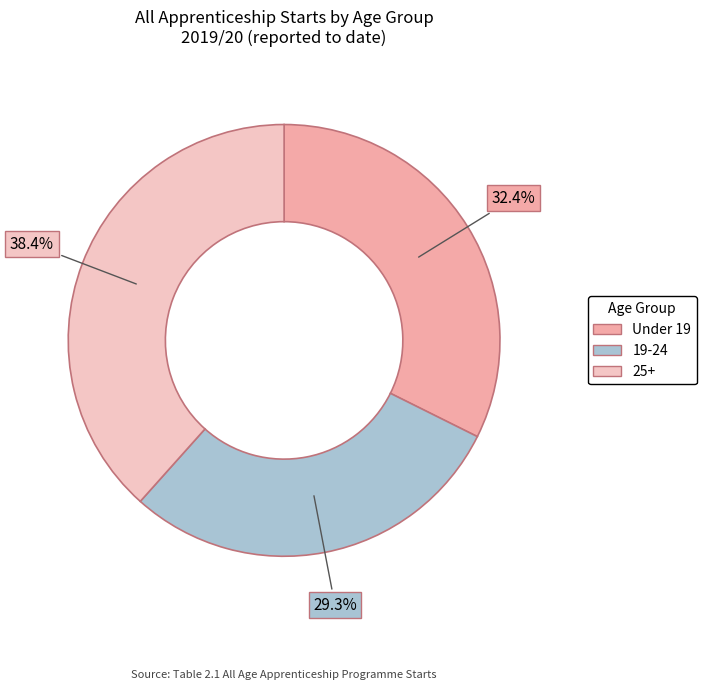

Which has a higher value, Under 19 or 19-24?

Under 19